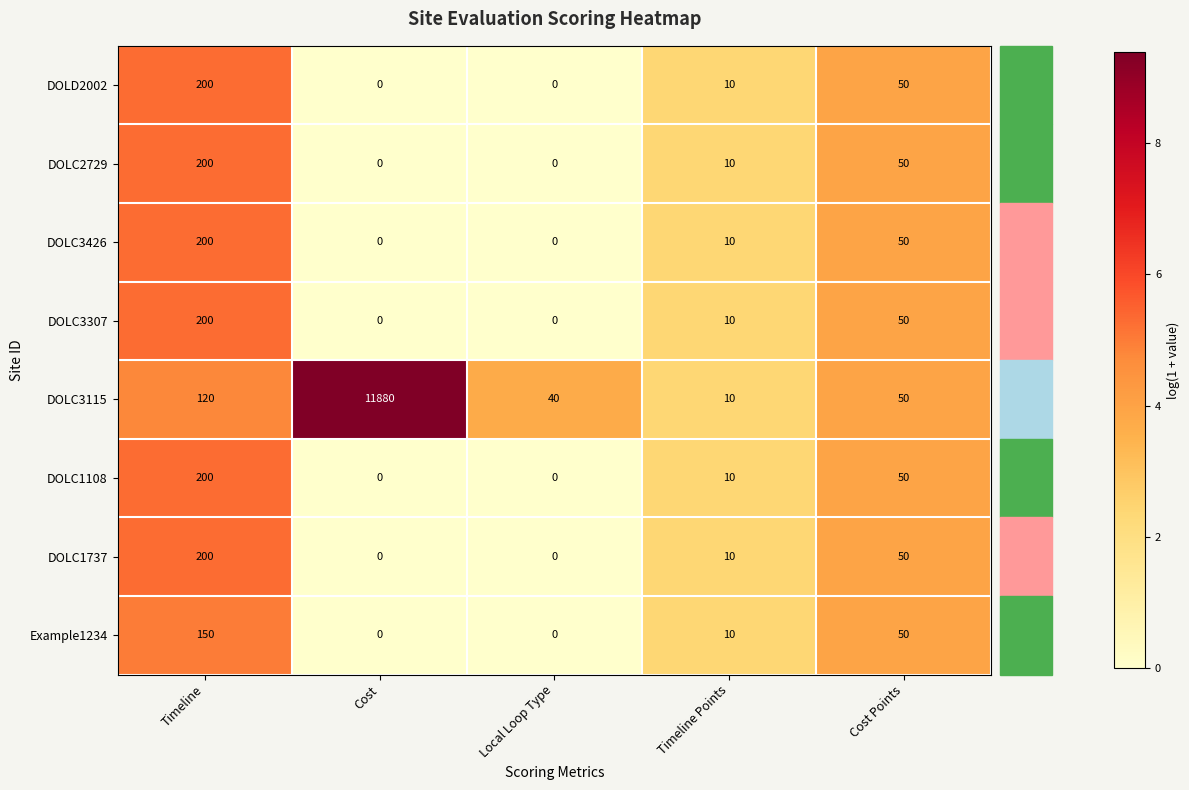

What is the average value of the Example1234 series?

42